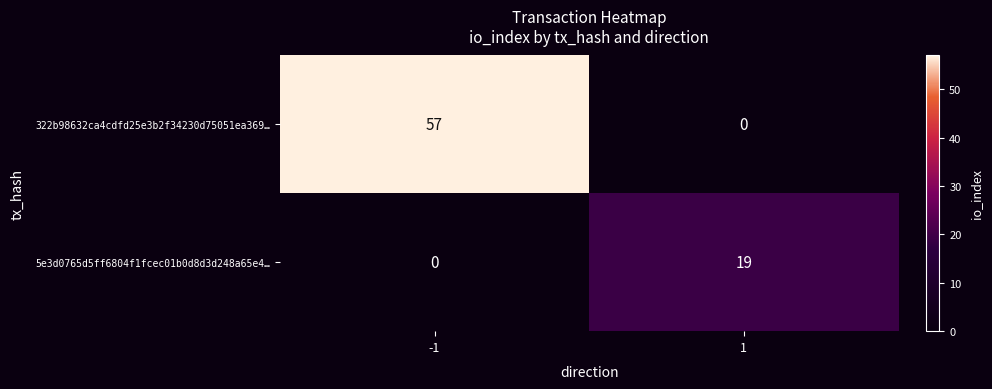

What is the difference between the 5e3d0765d5ff6804f1fcec01b0d8d3d248a65e4… values at 1 and -1?

19